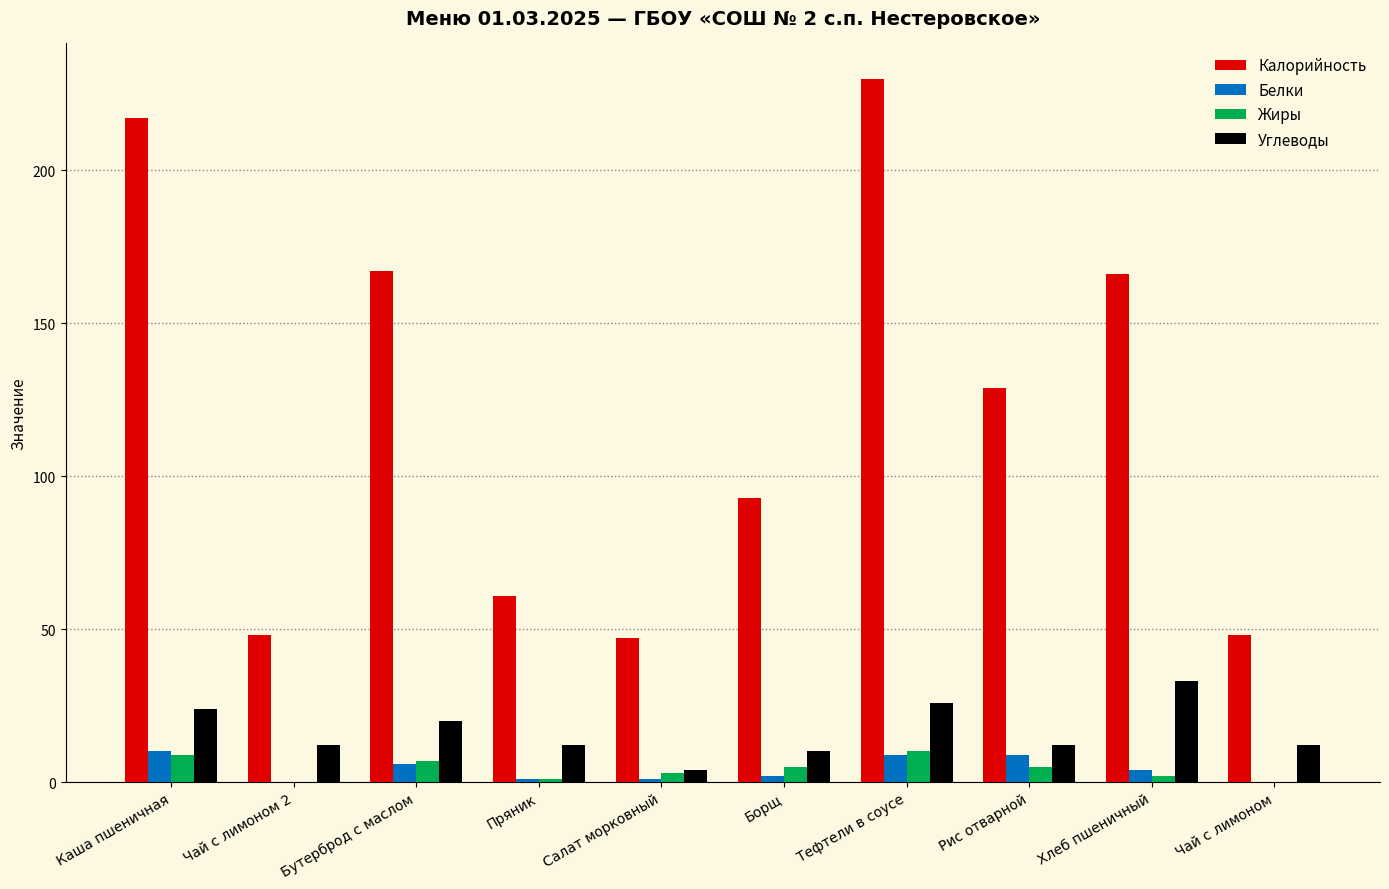

Where does the Жиры series first go above 5?

Каша пшеничная